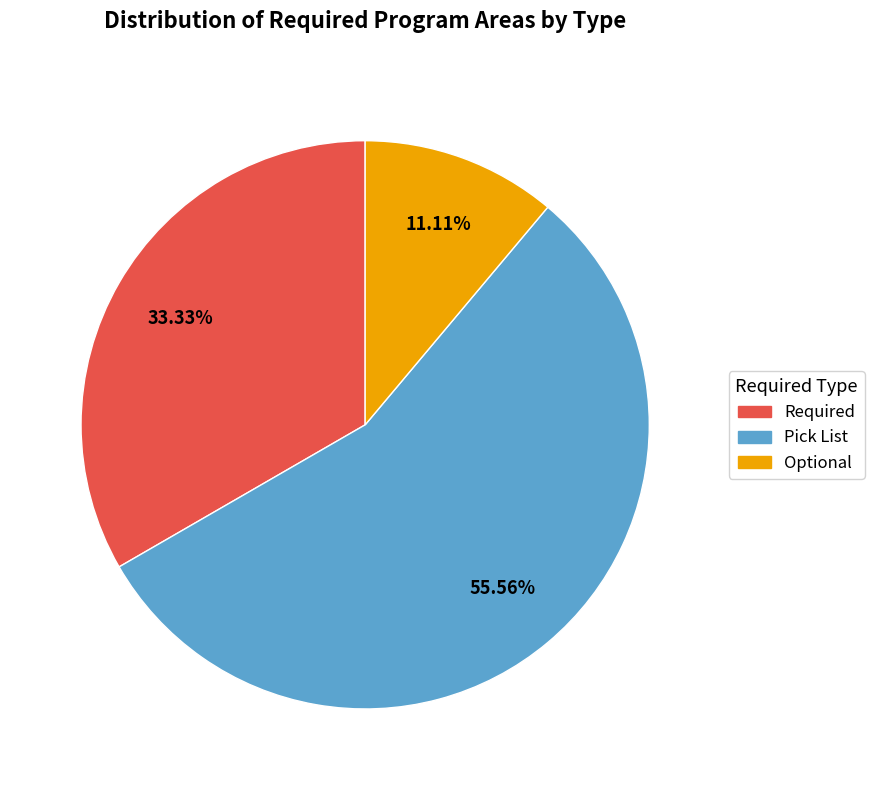

Approximately how many times larger is the value at Required compared to Pick List?

0.6